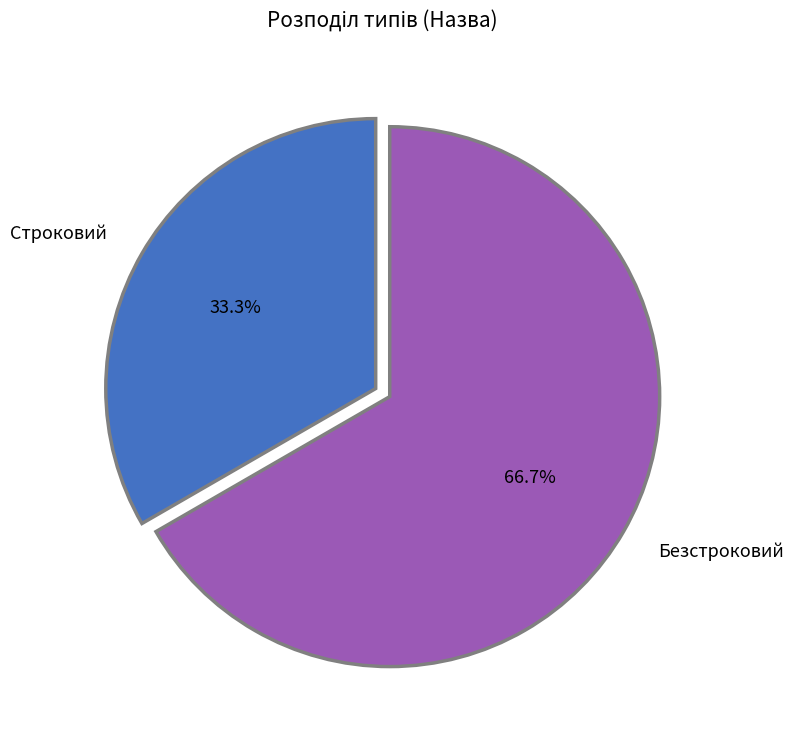

The Безстроковий slice represents 62% of the pie. True or false?

False